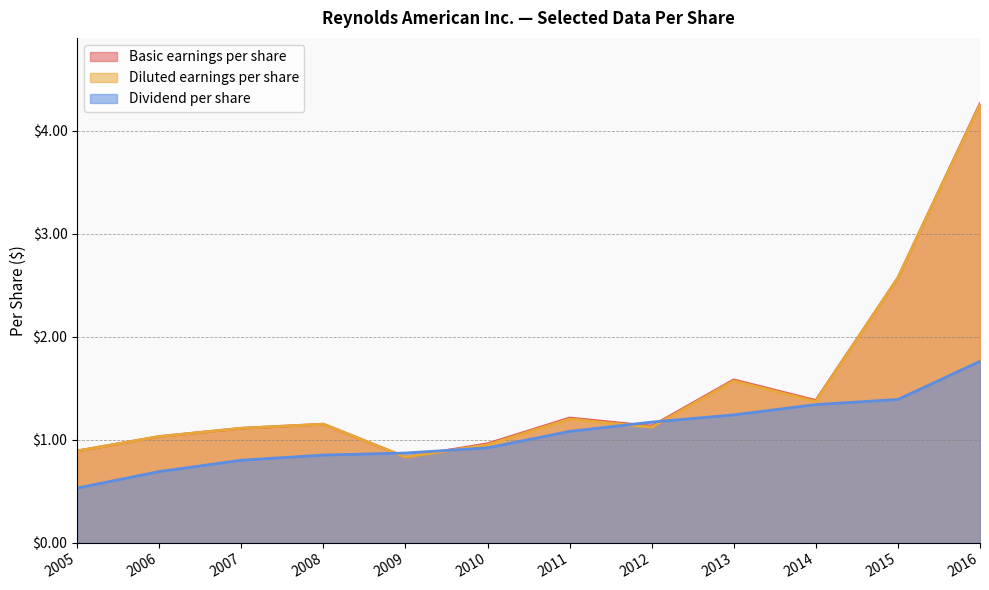

What are all the series names shown in the legend?

Basic earnings per share, Diluted earnings per share, Dividend per share